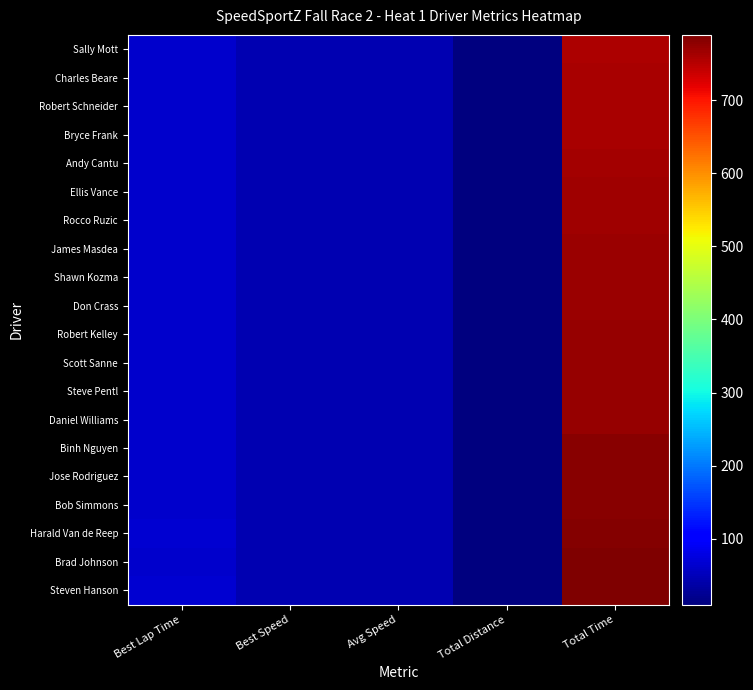

What is the total value across all series at Total Distance?

192.0